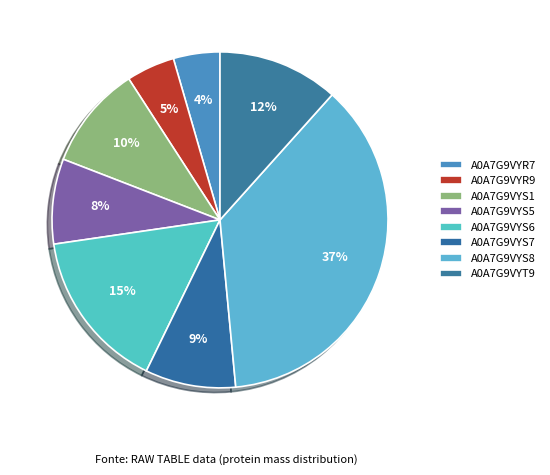

Is there a majority slice in this chart?

No